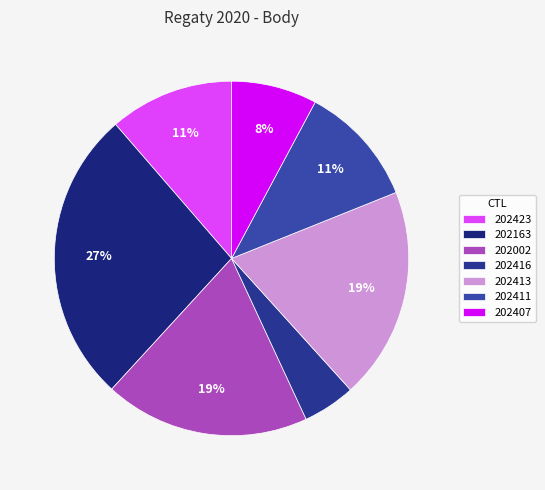

How many slices are in this pie chart?

7